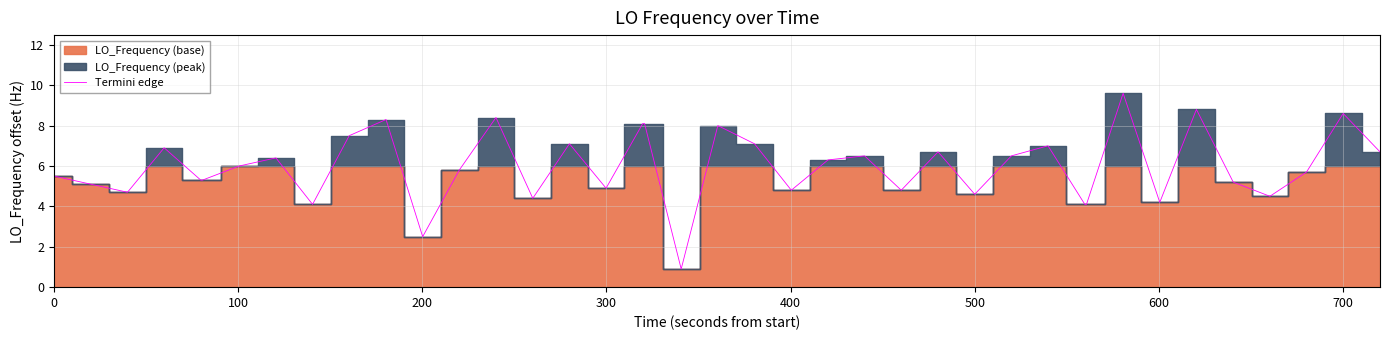

Count the number of values greater than 6.

19